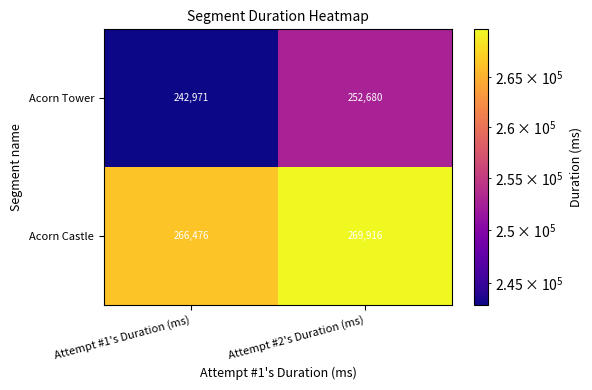

Which label corresponds to the largest value in the chart?

Attempt #2's Duration (ms)